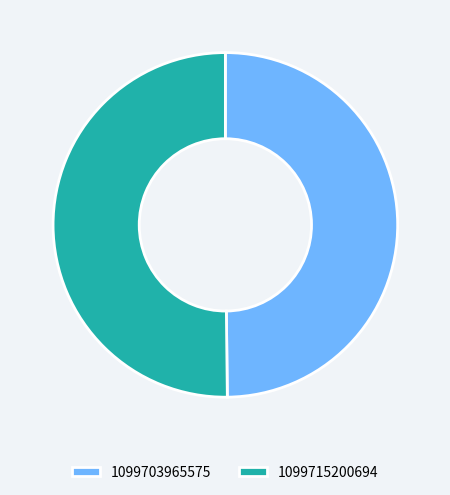

Combined, do 1099703965575 and 1099715200694 account for over 50%?

Yes